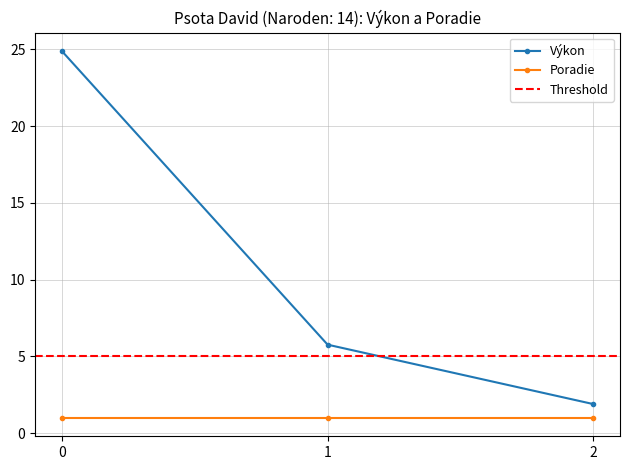

What is the value of the Výkon point at the 2nd from the left?

5.8